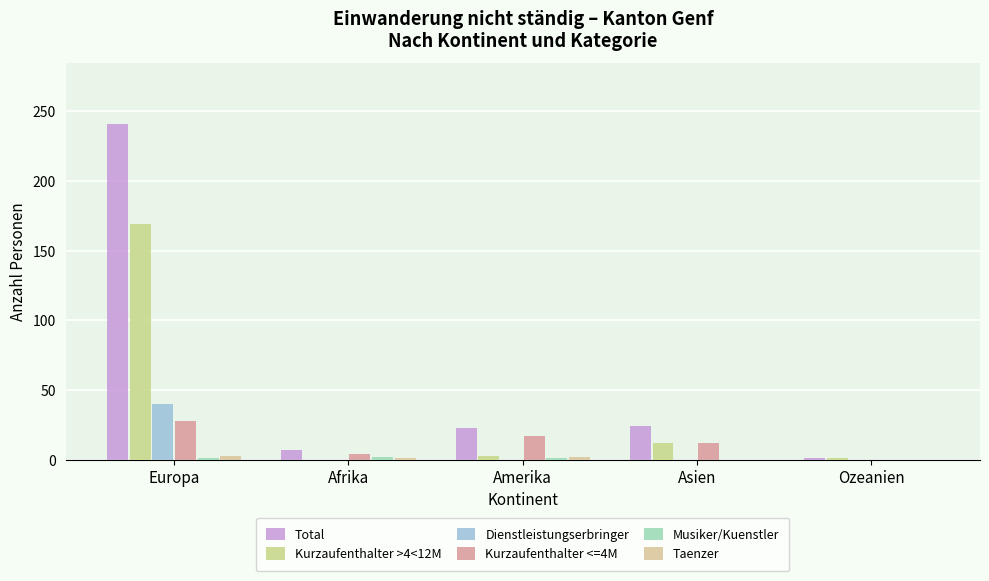

Rank the categories by Taenzer value from lowest to highest.

Asien, Ozeanien, Afrika, Amerika, Europa